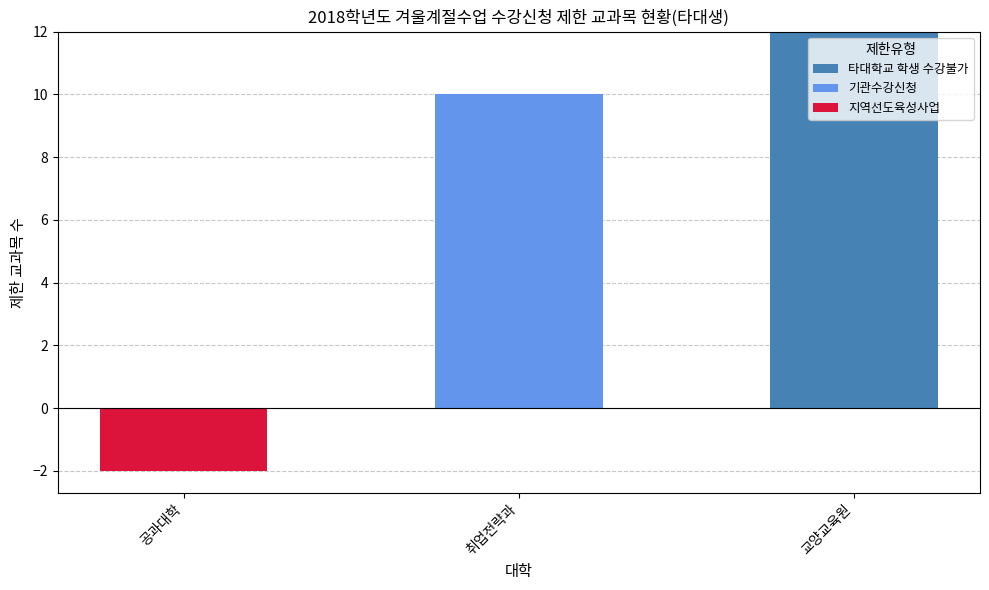

Between 공과대학 and 교양교육원, which series saw the biggest shift?

타대학교 학생 수강불가